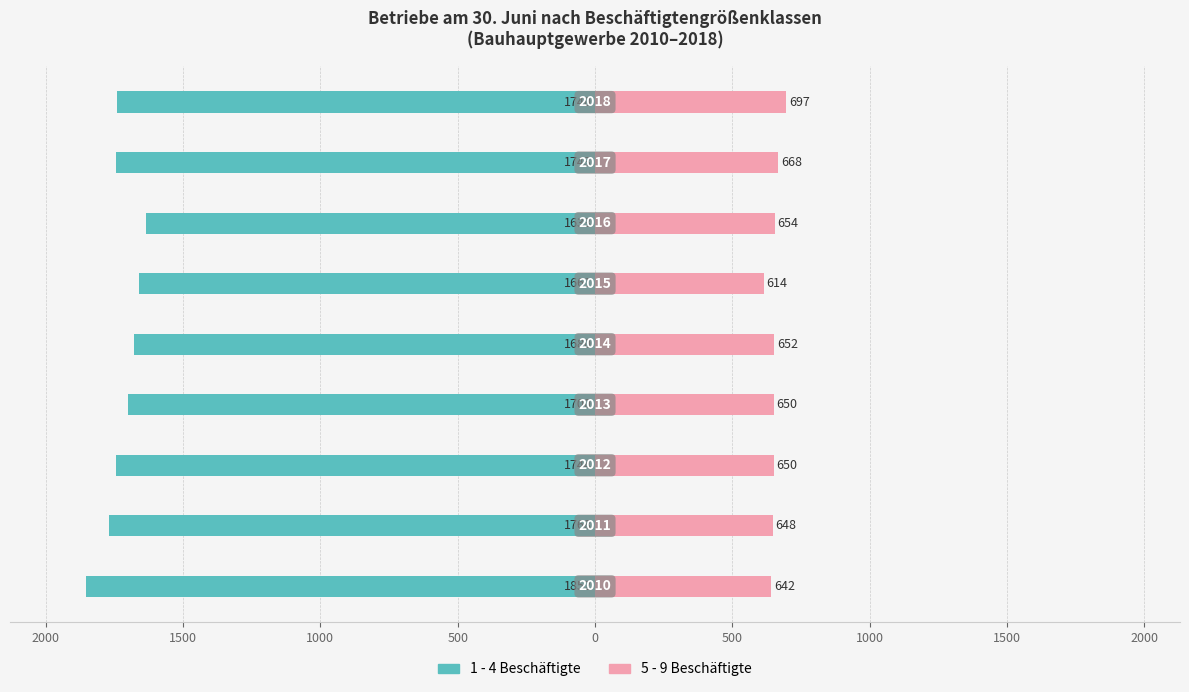

How many categories are shown in the chart?

9